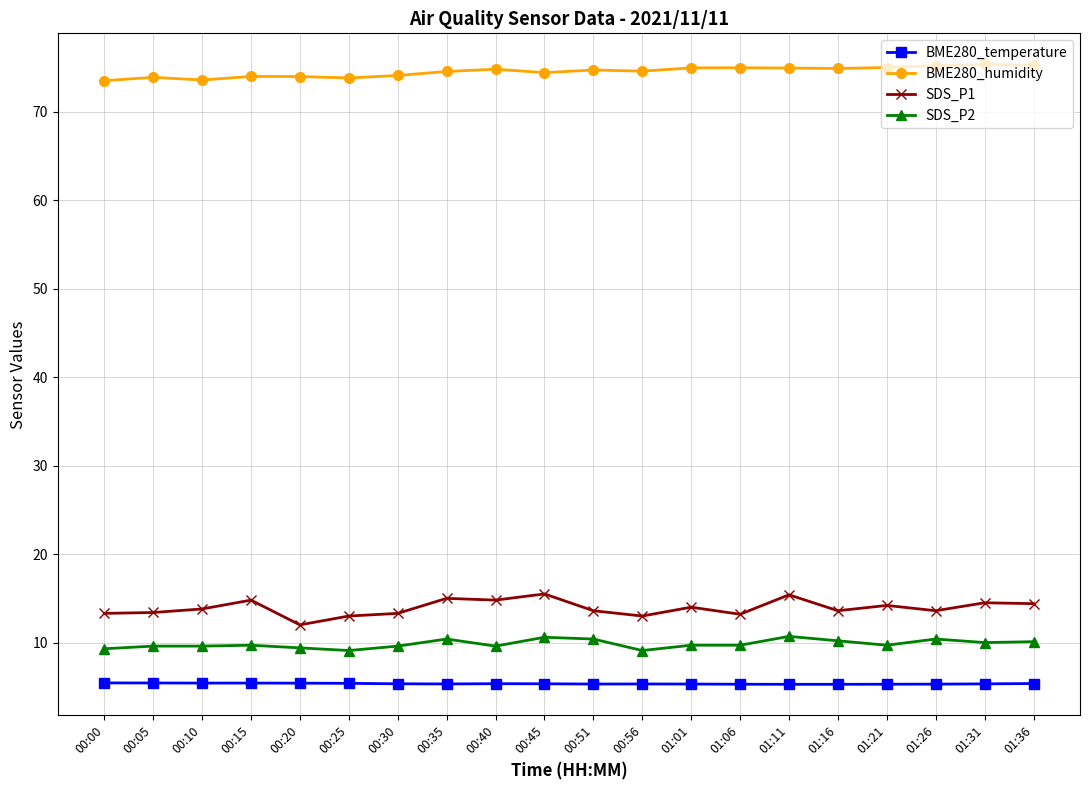

True or false: SDS_P2 and SDS_P1 cross at least once.

False